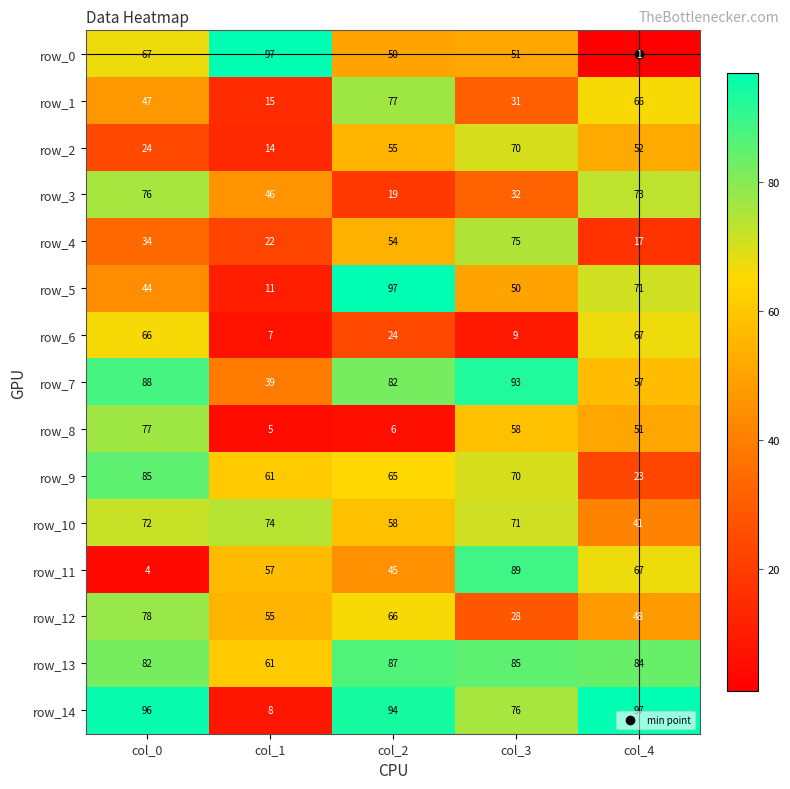

Which series has the widest spread of values?

row_0